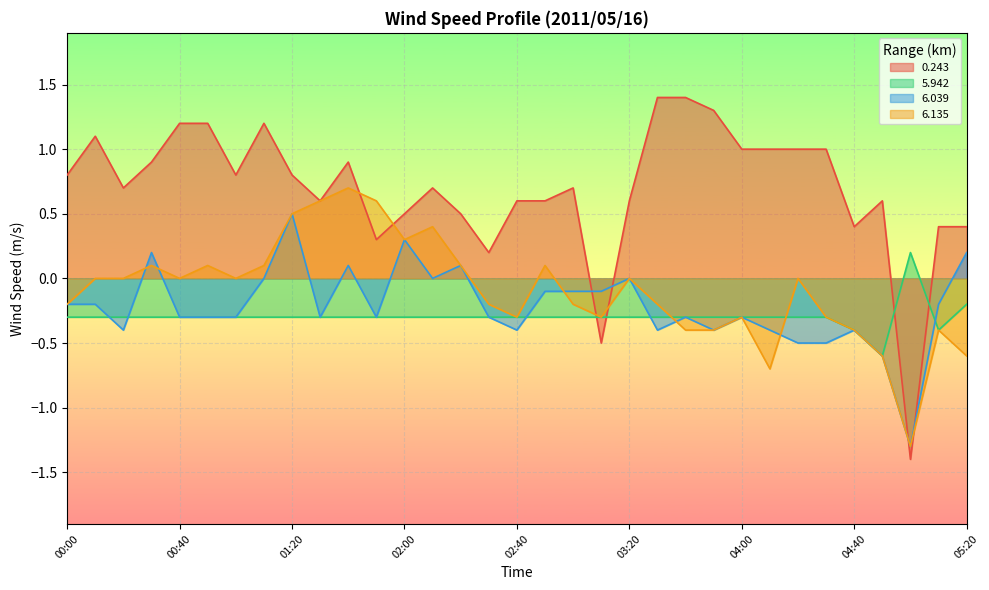

Does the chart display data point markers on the line(s)?

No